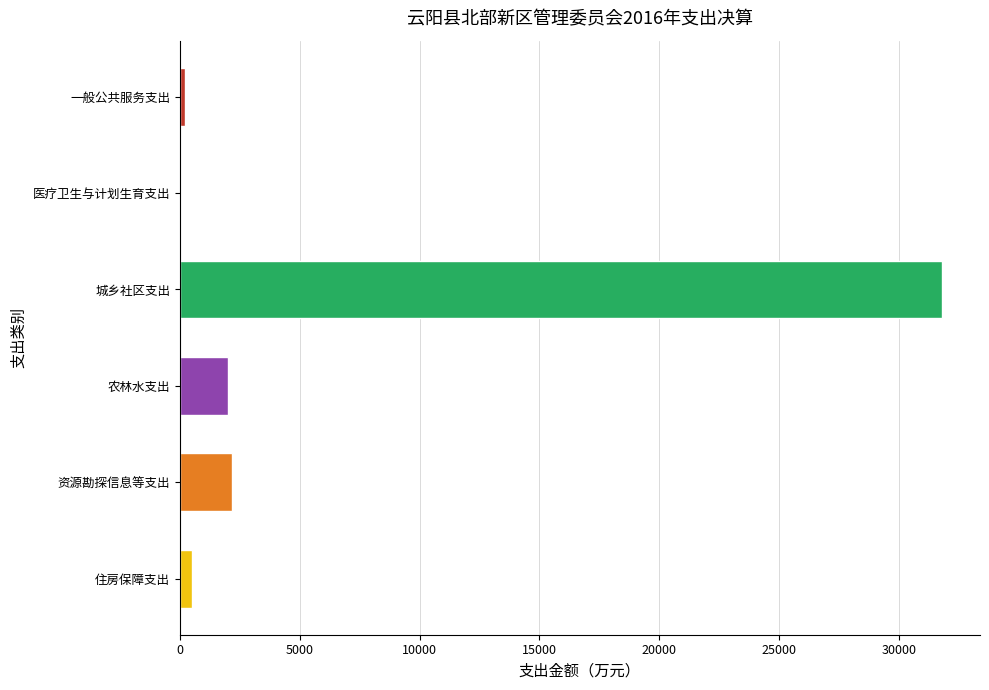

Reading top to bottom, list all the values displayed in this chart.

一般公共服务支出=216.0	医疗卫生与计划生育支出=13.0	城乡社区支出=31782.8	农林水支出=2000.0	资源勘探信息等支出=2163.3	住房保障支出=523.2